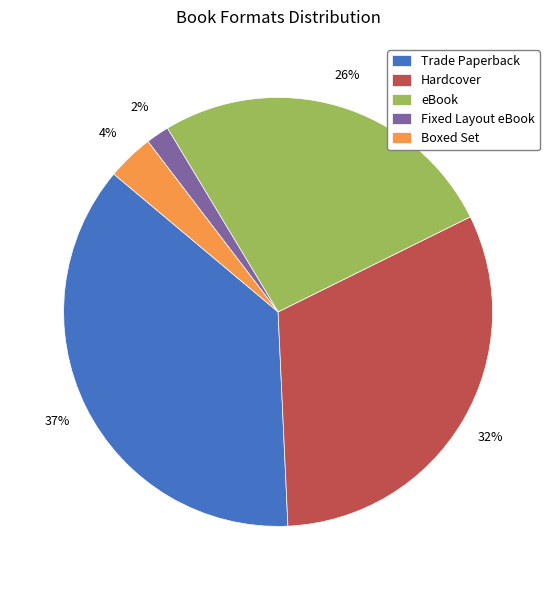

Approximately how many times larger is the value at Trade Paperback compared to eBook?

1.4